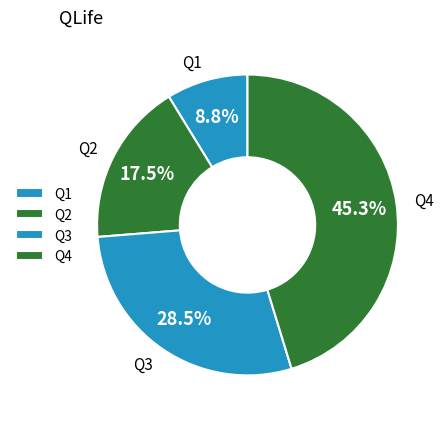

Between Q1 and Q2, which is larger?

Q2